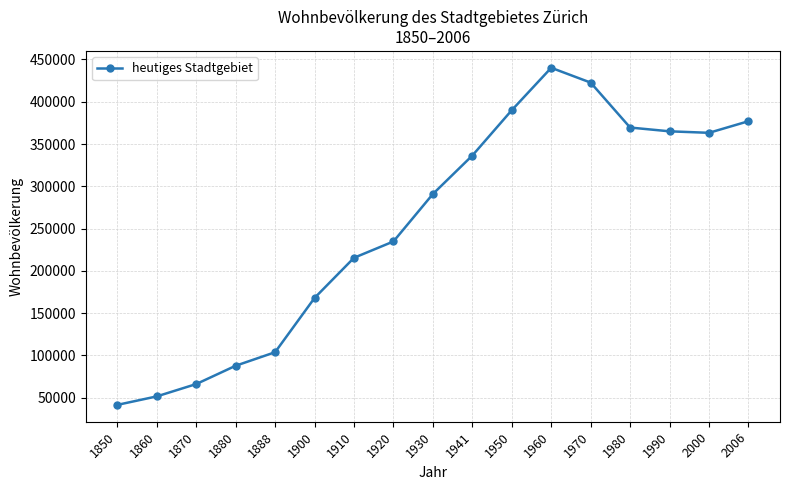

True or false: the data has more than 2 interior local peaks.

False